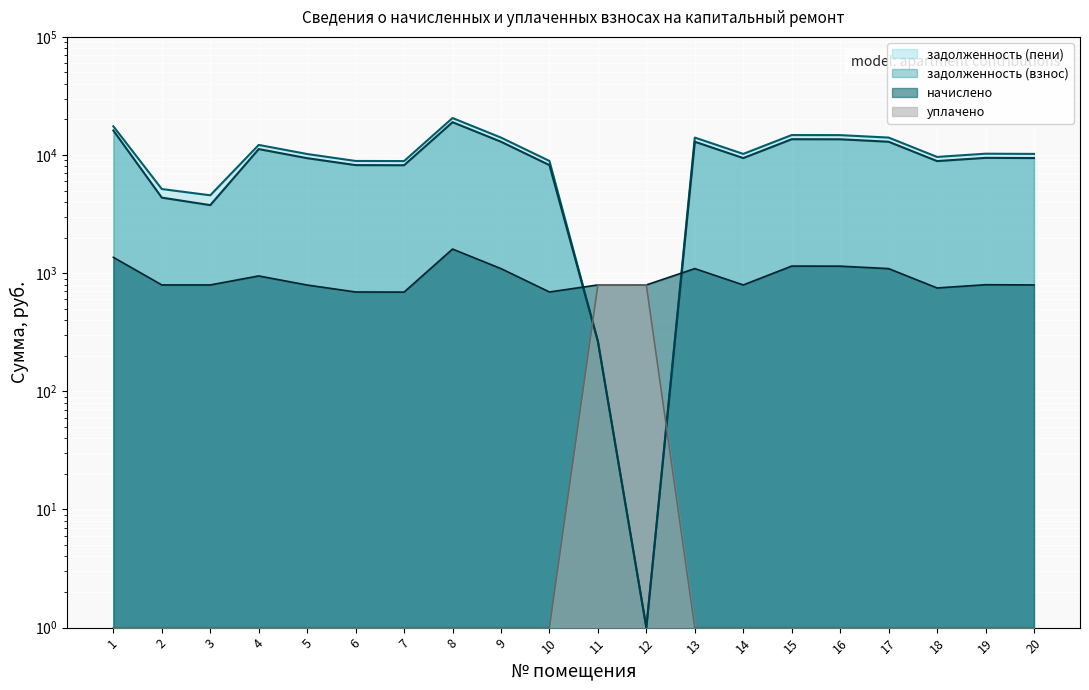

The value of уплачено at 18 is 1.6. True or false?

False